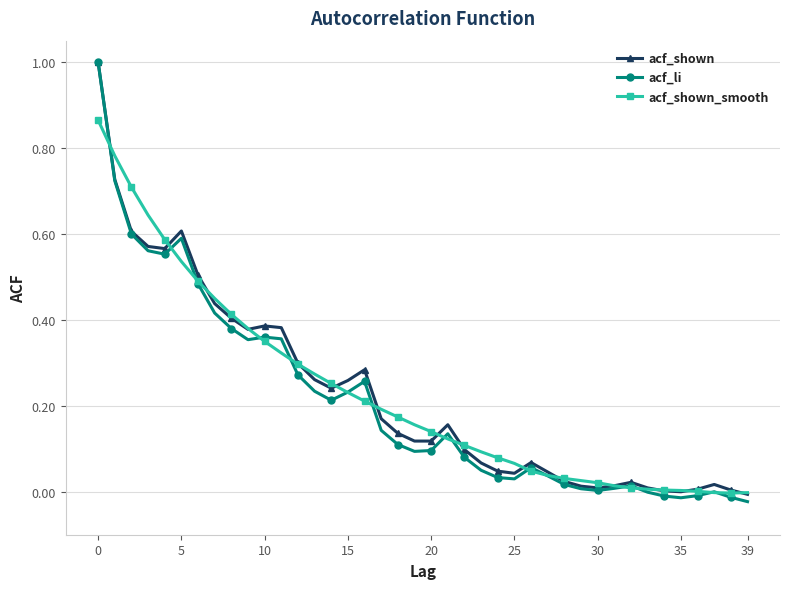

Which series has the largest range (max minus min)?

acf_li